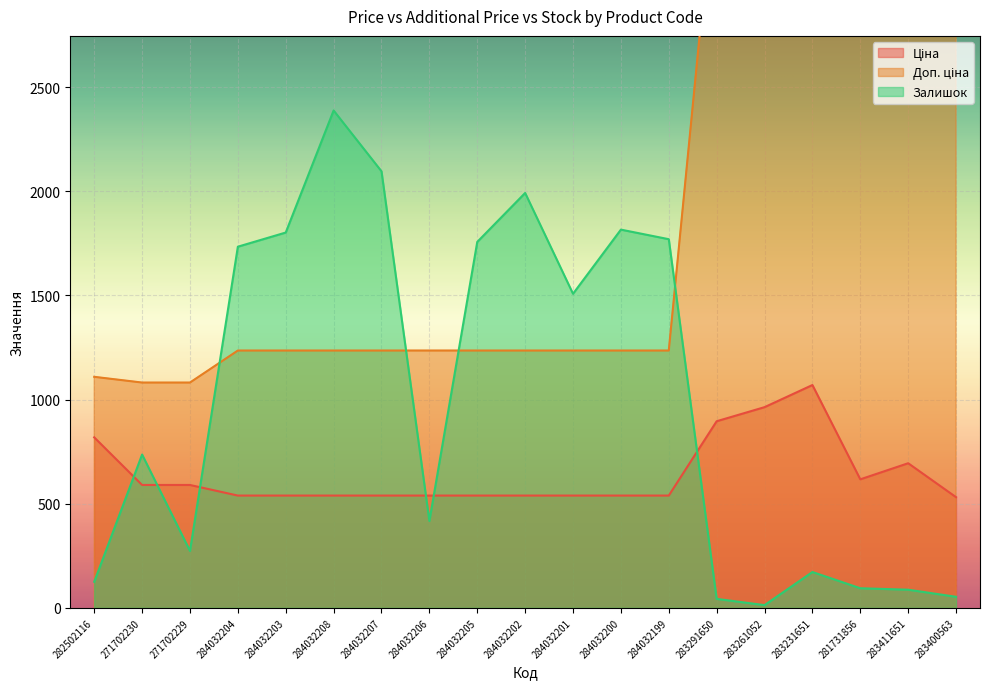

The Доп. ціна series shows 3701.9 at 281731856. True or false?

True